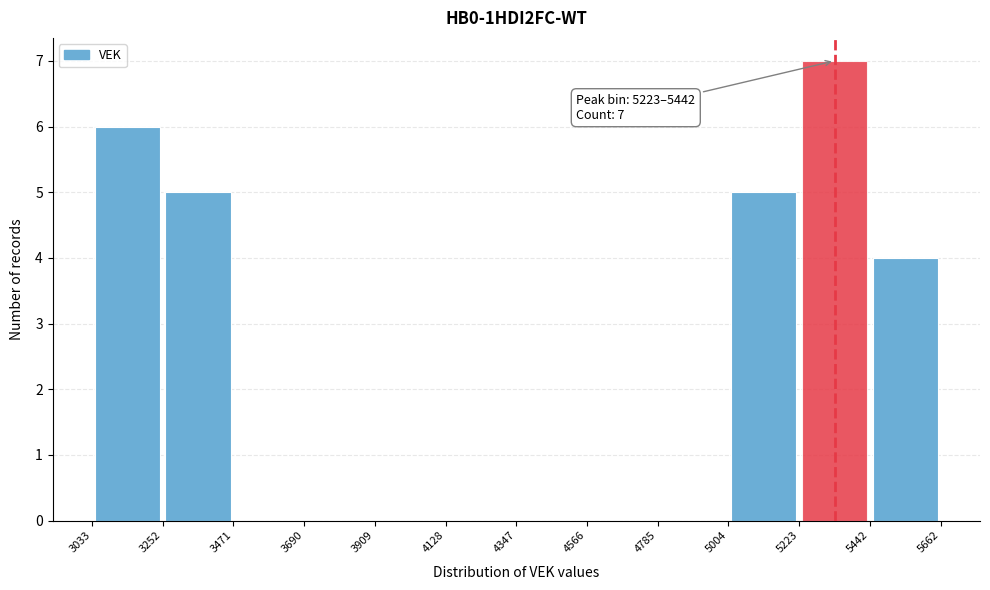

Which range on the x-axis has the tallest bar?

5223 to 5442